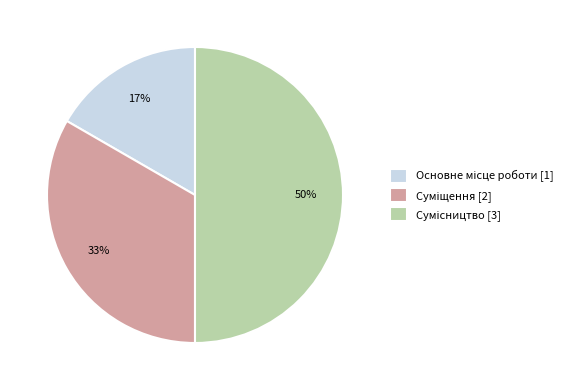

To the nearest percent, what is the average slice percentage?

33%